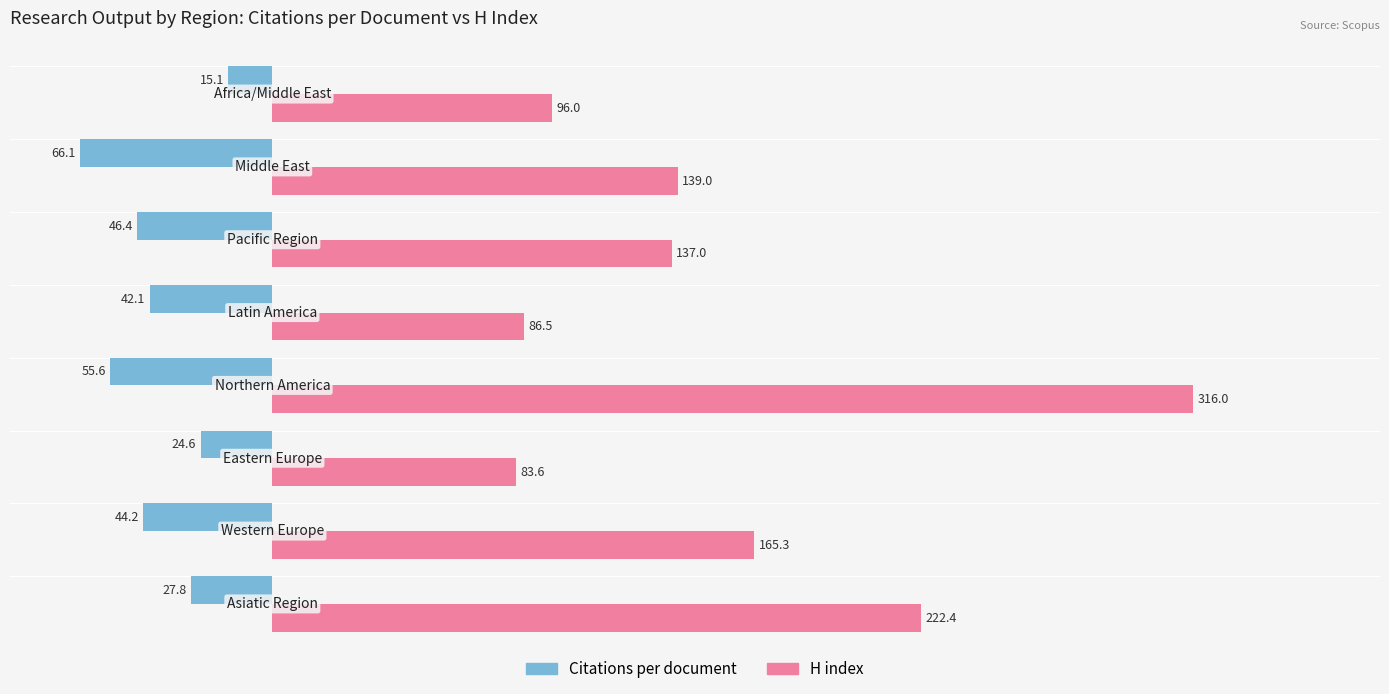

What is the minimum value shown in the chart?

-66.1